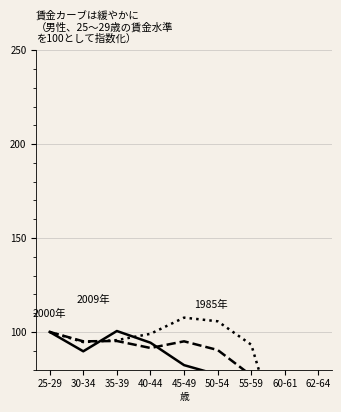

Rank the series at 25-29 from highest to lowest value.

2009年, 2000年, 1985年